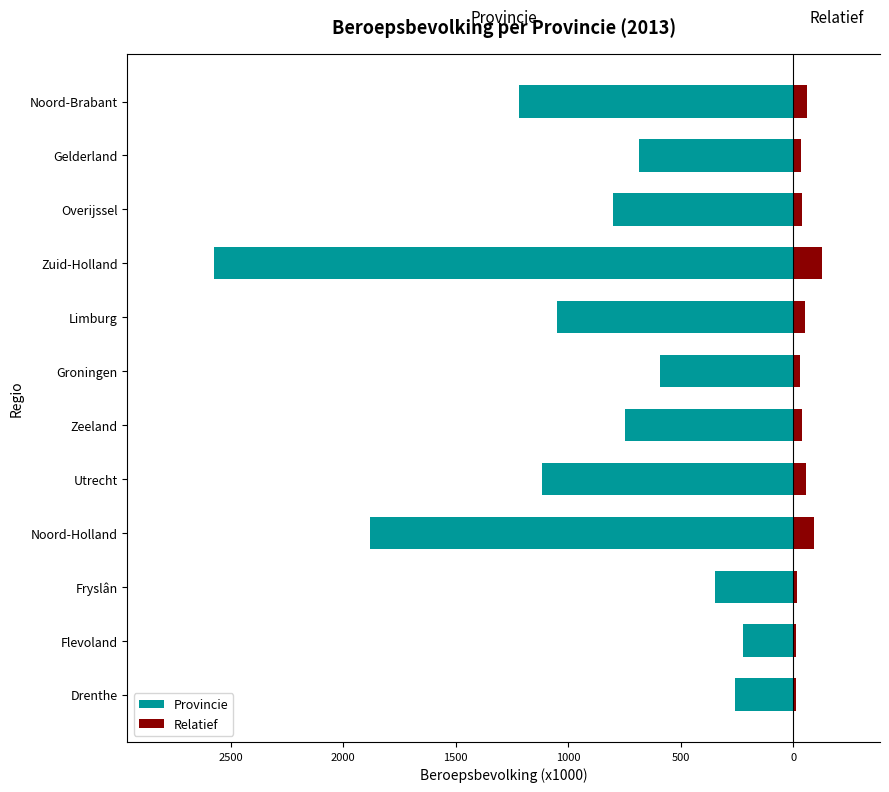

Rank the series at 1000 from lowest to highest value.

Provincie, Relatief